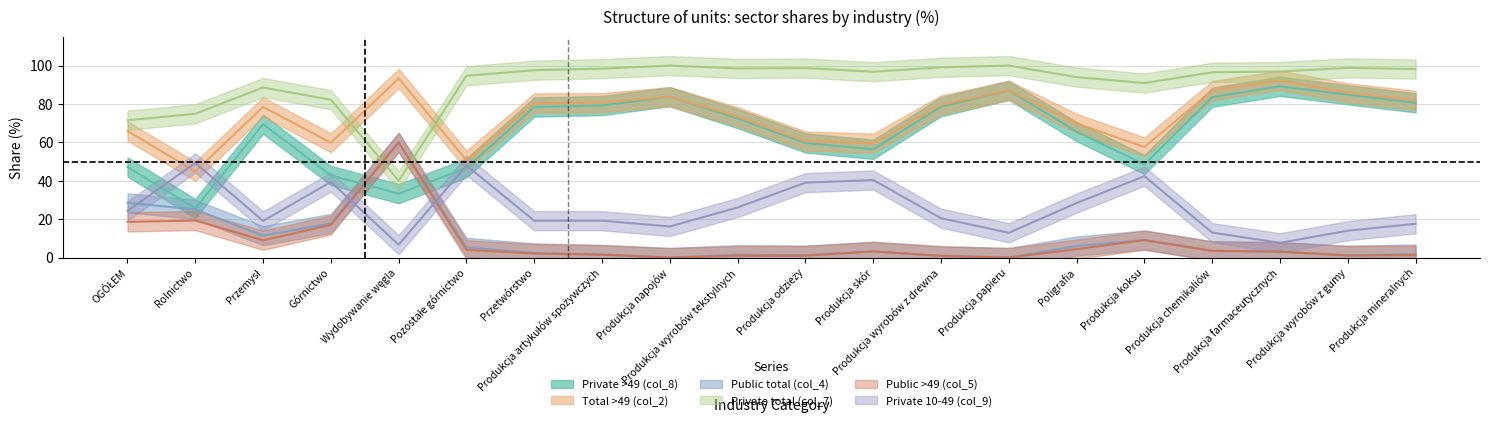

Rank the categories by Total >49 (col_2) value from highest to lowest.

Wydobywanie węgla, Produkcja farmaceutycznych, Produkcja papieru, Produkcja chemikaliów, Produkcja wyrobów z gumy, Produkcja napojów, Produkcja mineralnych, Produkcja artykułów spożywczych, Przetwórstwo, Produkcja wyrobów z drewna, Przemysł, Produkcja wyrobów tekstylnych, Poligrafia, OGÓŁEM, Produkcja odzieży, Górnictwo, Produkcja skór, Produkcja koksu, Pozostałe górnictwo, Rolnictwo